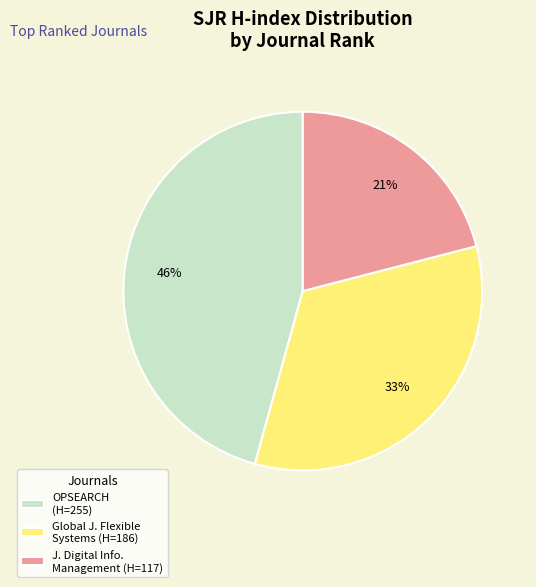

Count the number of slices in the pie.

3